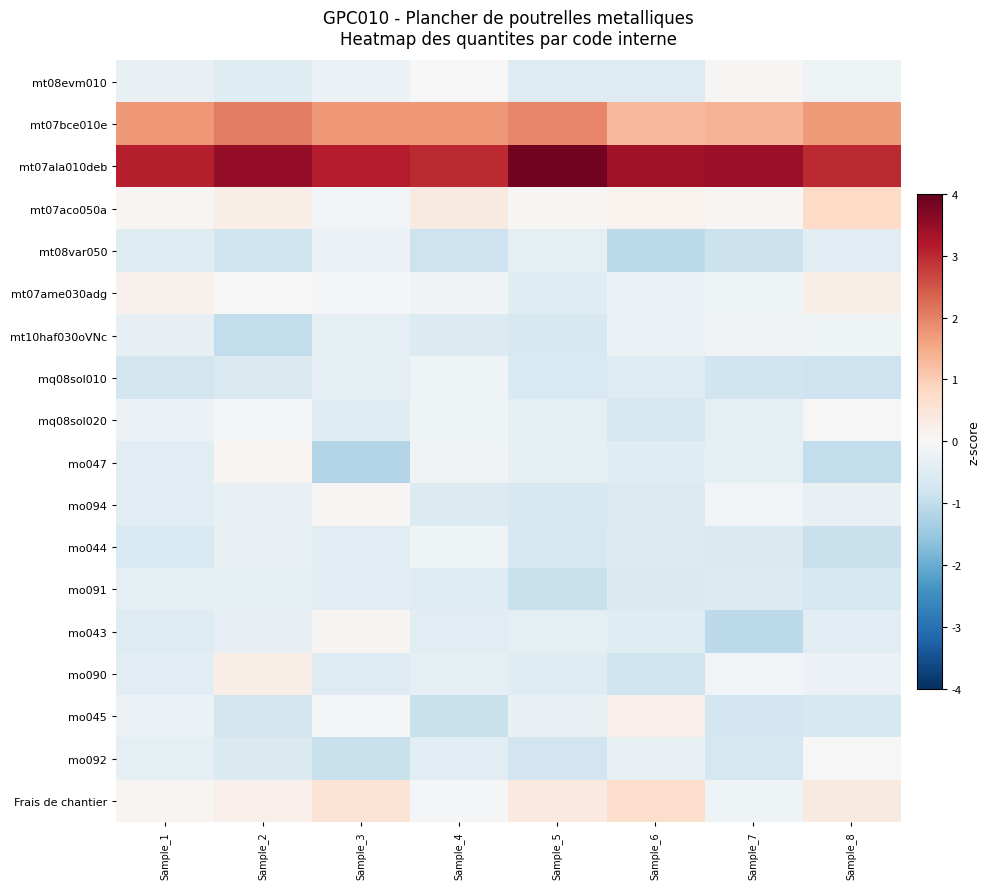

What is the difference between the highest and lowest values at Sample_2?

4.5